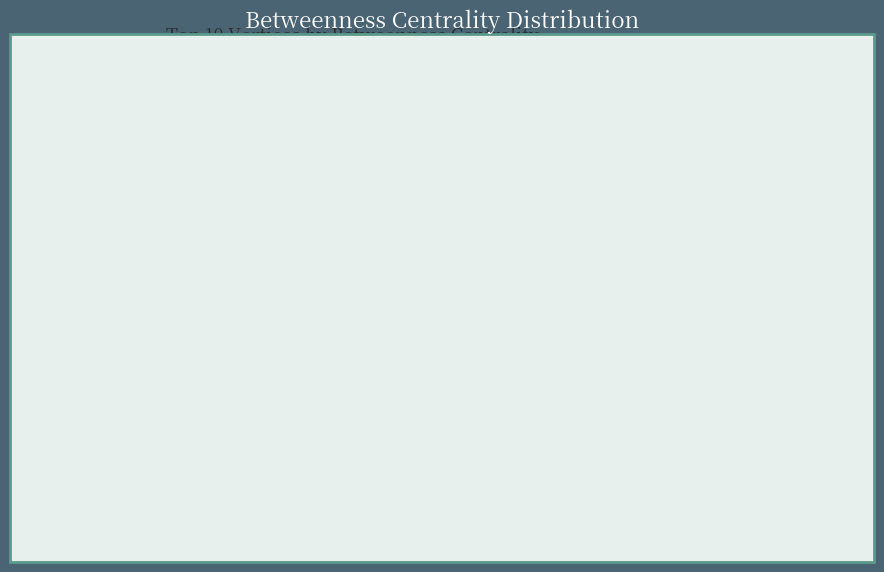

To the nearest percent, what is the difference between the mikerocketmusic and galenbiotech slice percentages?

10%